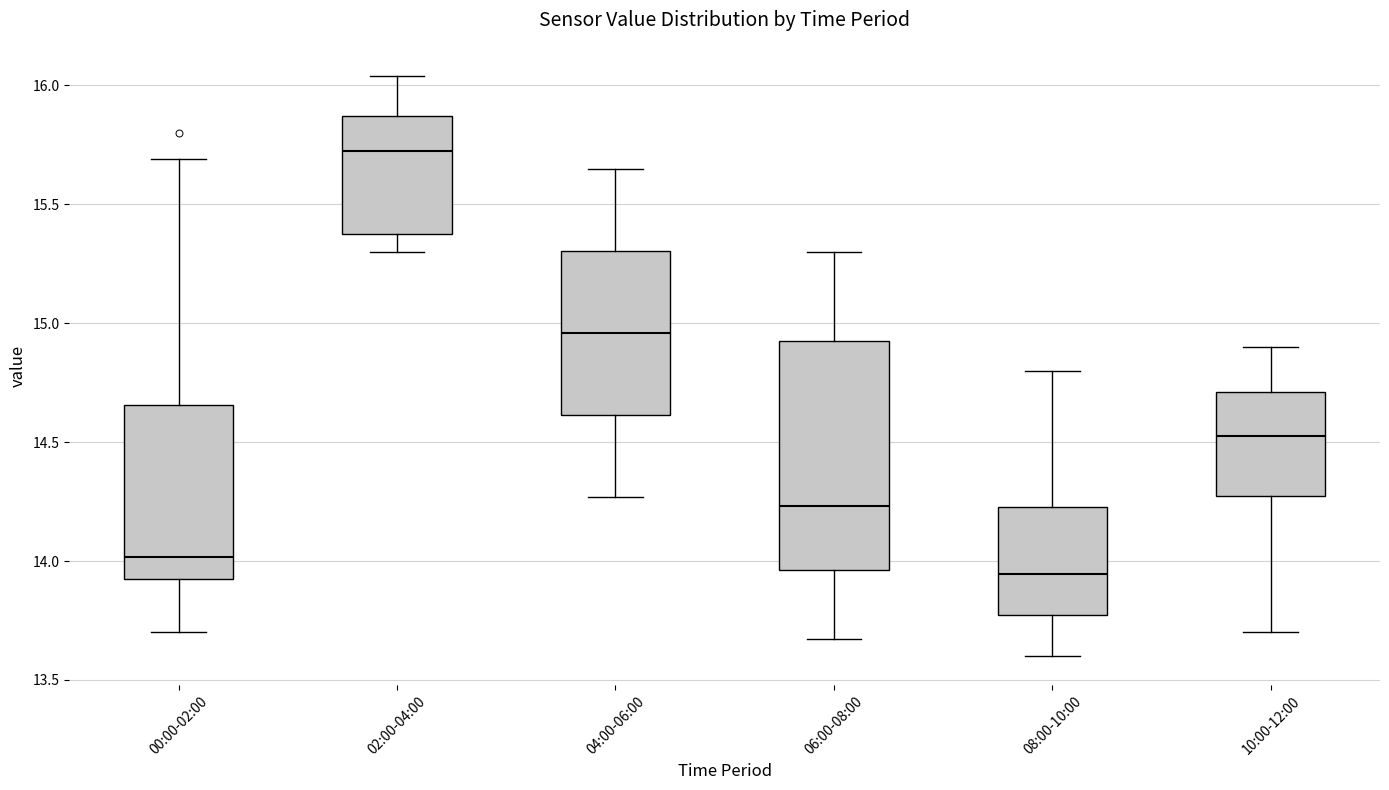

Reading left to right, read every box against the y-axis: the position of its median line, the range the box covers, and the ends of its whiskers. The values are not printed on the chart, so give them approximately, as read against the axis.

00:00-02:00: median 14.00, box 13.95 to 14.65, whiskers 13.70 to 15.70
02:00-04:00: median 15.75, box 15.40 to 15.85, whiskers 15.30 to 16.05
04:00-06:00: median 14.95, box 14.60 to 15.30, whiskers 14.25 to 15.65
06:00-08:00: median 14.25, box 13.95 to 14.95, whiskers 13.65 to 15.30
08:00-10:00: median 13.95, box 13.75 to 14.25, whiskers 13.60 to 14.80
10:00-12:00: median 14.55, box 14.30 to 14.70, whiskers 13.70 to 14.90